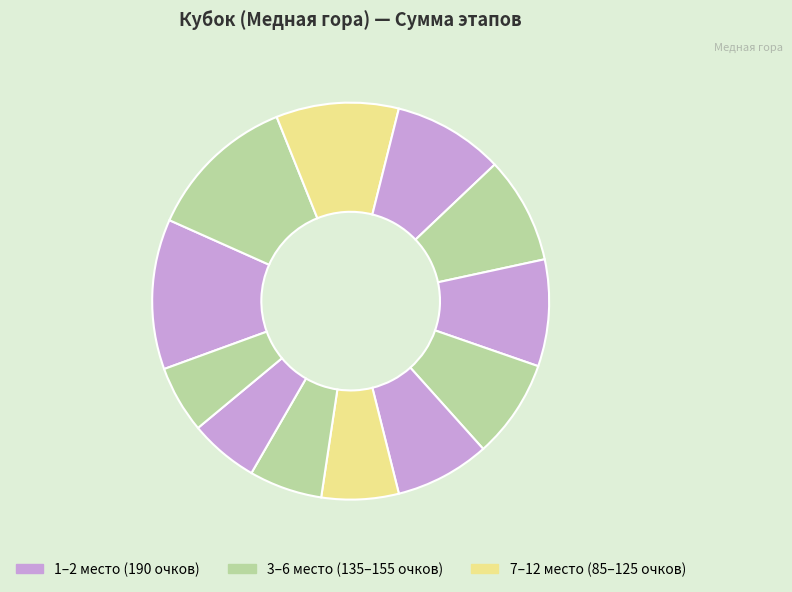

Count the number of slices in the pie.

12